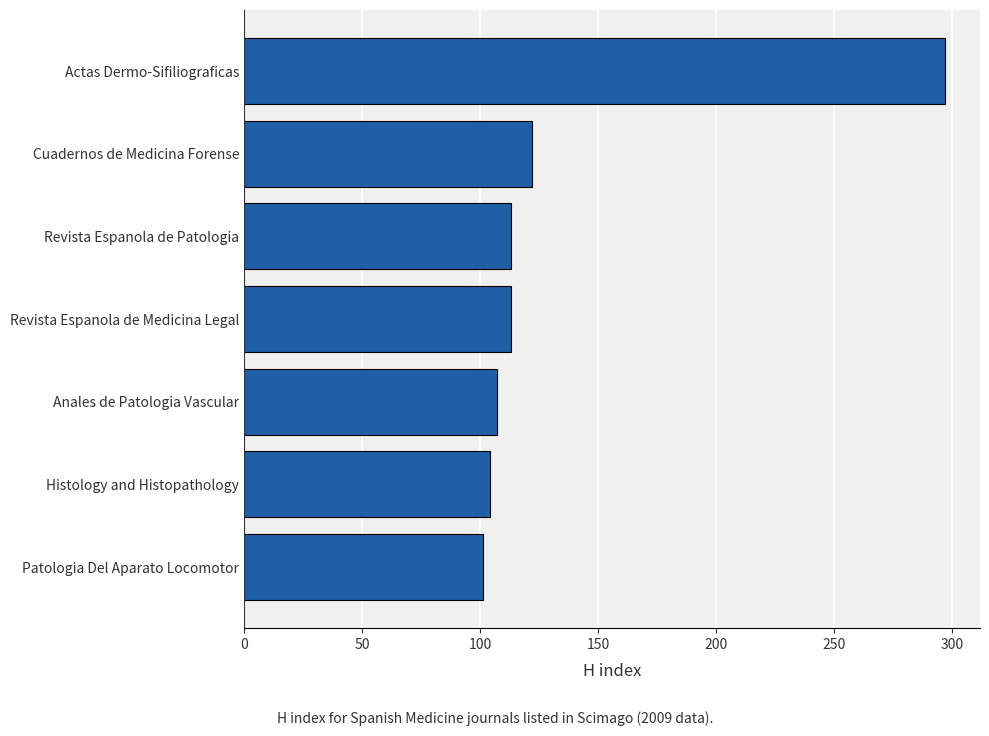

Are the bars horizontal?

Yes